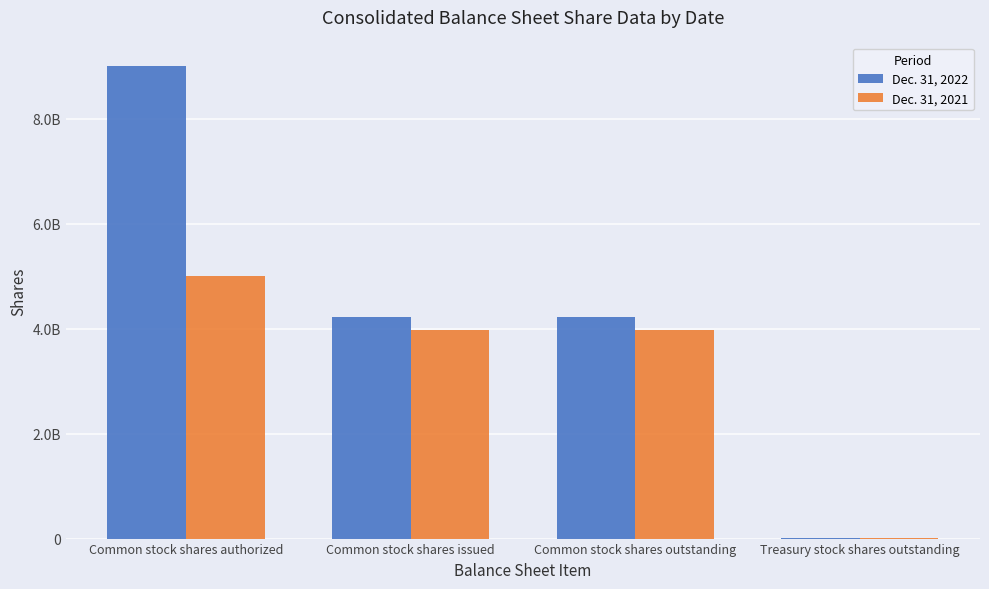

True or false: Dec. 31, 2021 has a value of 397830044 at Common stock shares issued.

True